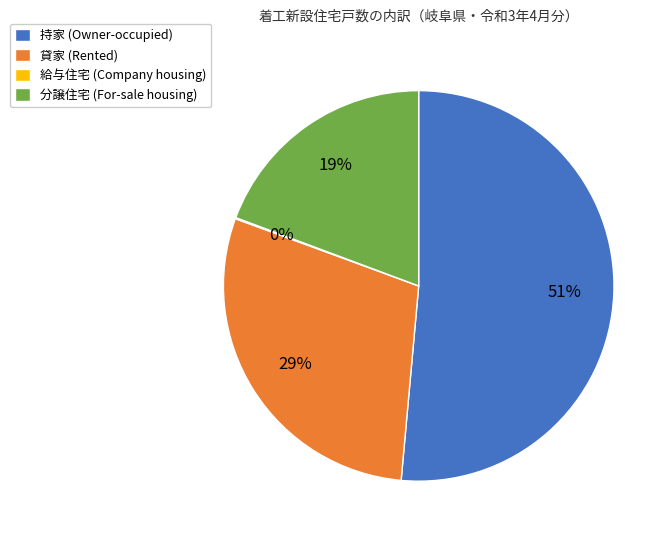

Do 貸家 (Rented) and 分譲住宅 (For-sale housing) together represent more than half of the pie?

No